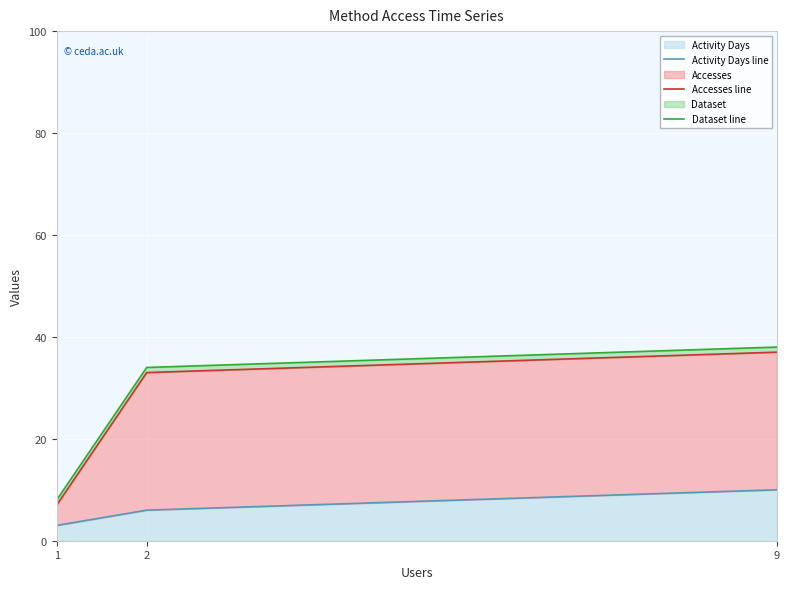

What is the spread (max minus min) of values at 1?

5